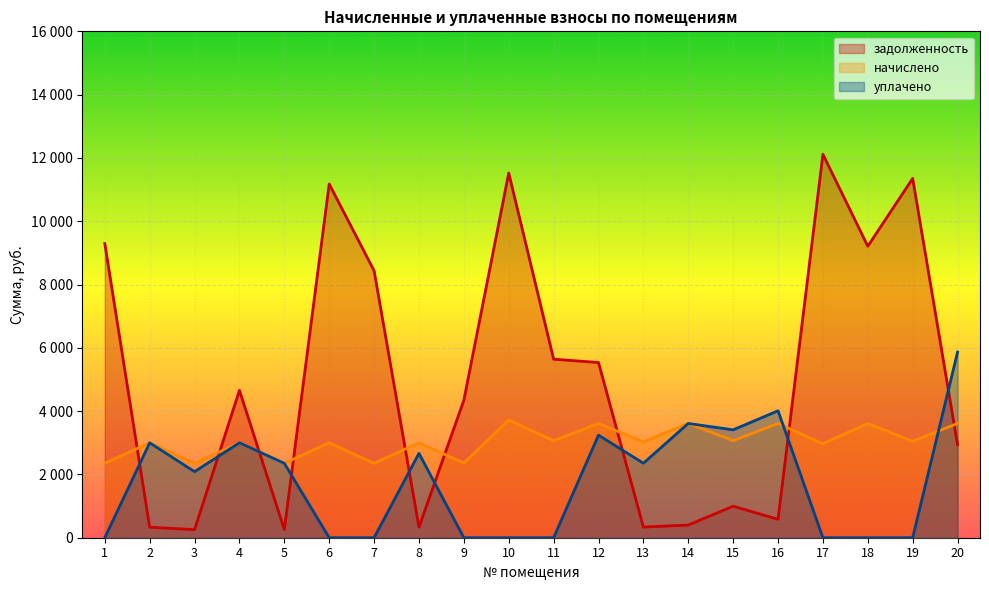

The уплачено series shows 3171.2 at 13. True or false?

False